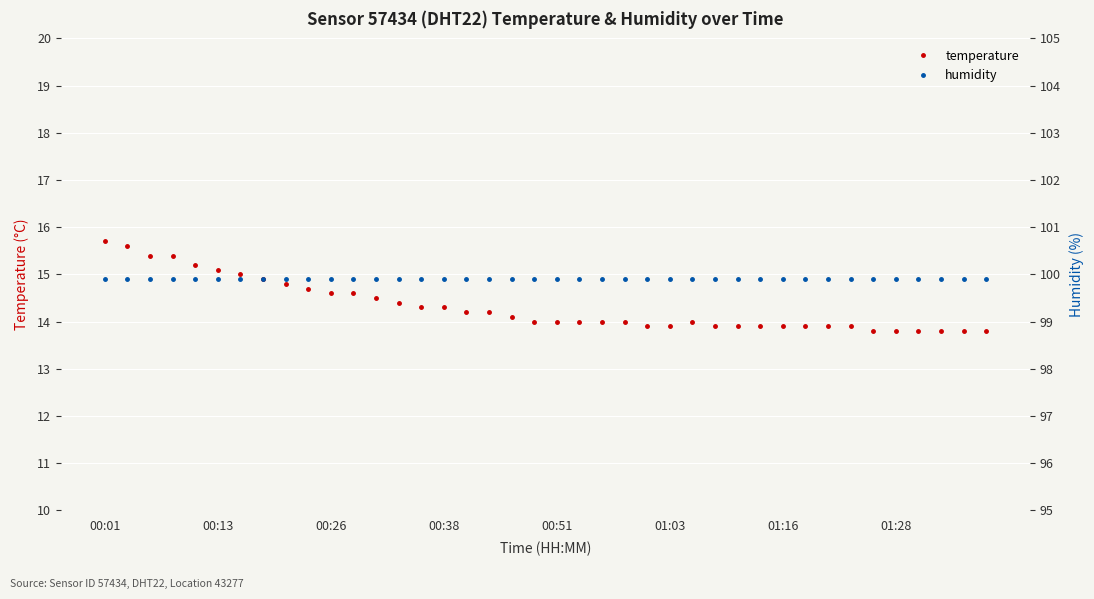

What is the lowest value of the humidity series?

99.9